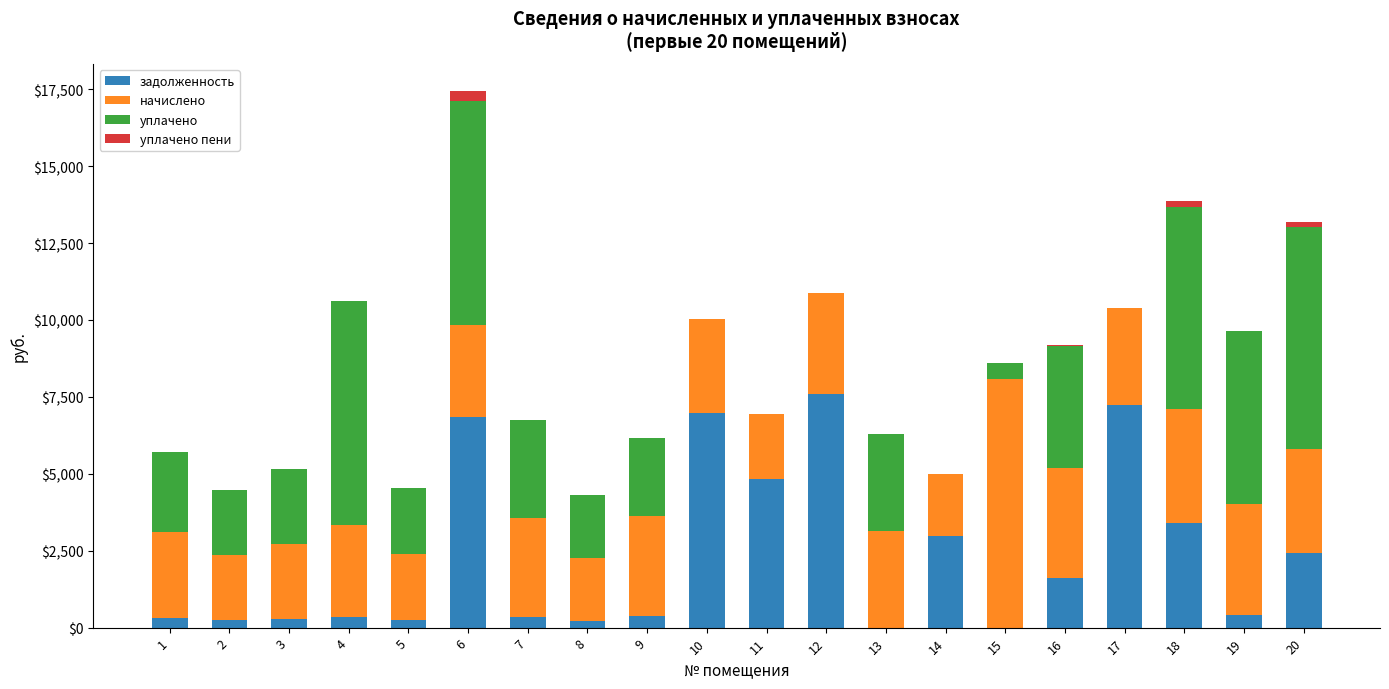

At which category is the sum across all series the highest?

6